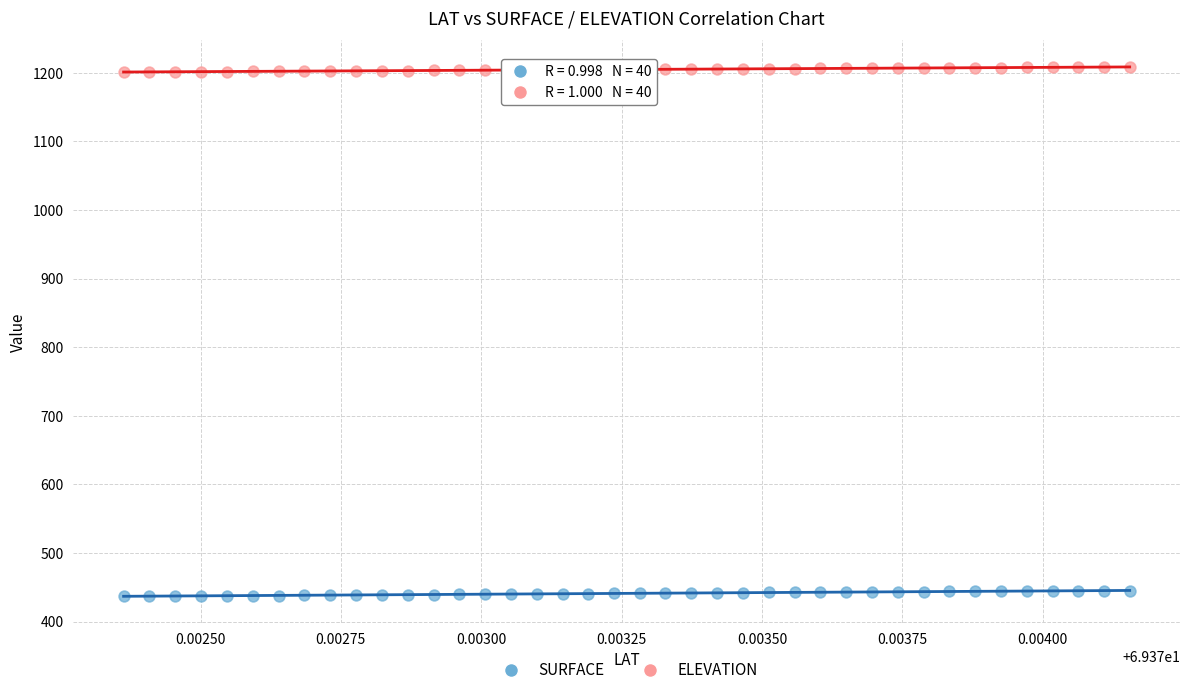

Which series contains the highest Y value?

ELEVATION